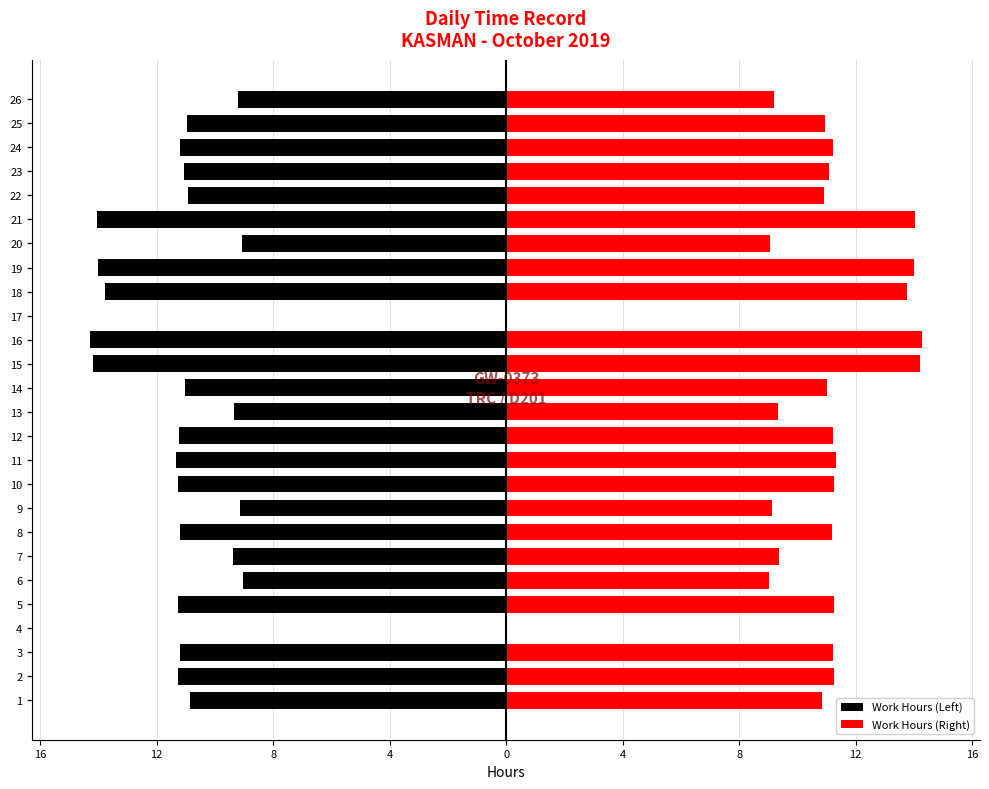

Does the chart contain any negative values?

Yes